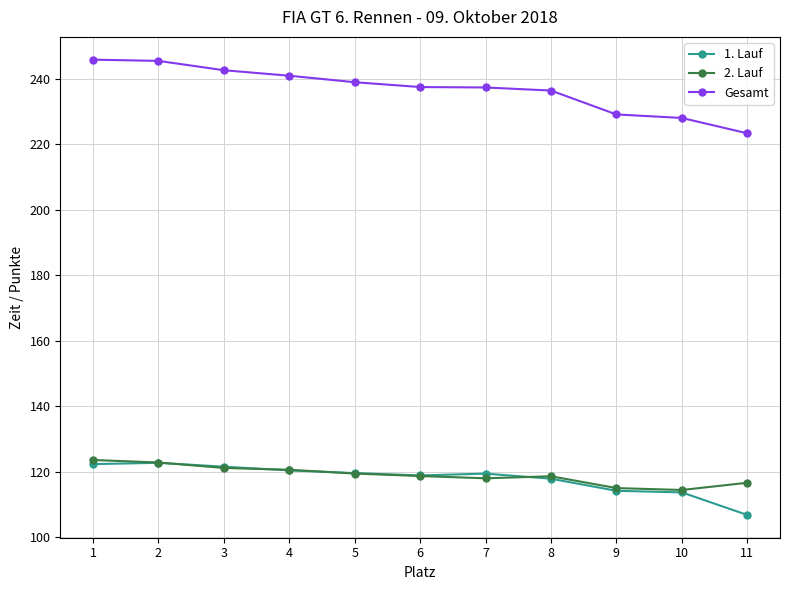

True or false: 1. Lauf and Gesamt intersect in this chart.

False